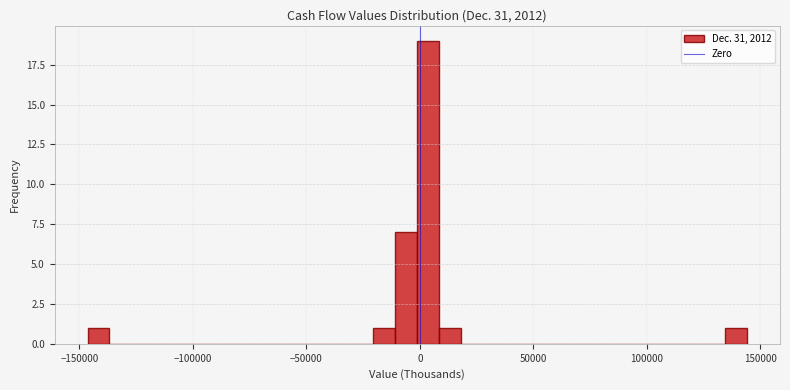

Read against the x-axis, roughly where is the centre of the tallest bar?

5000